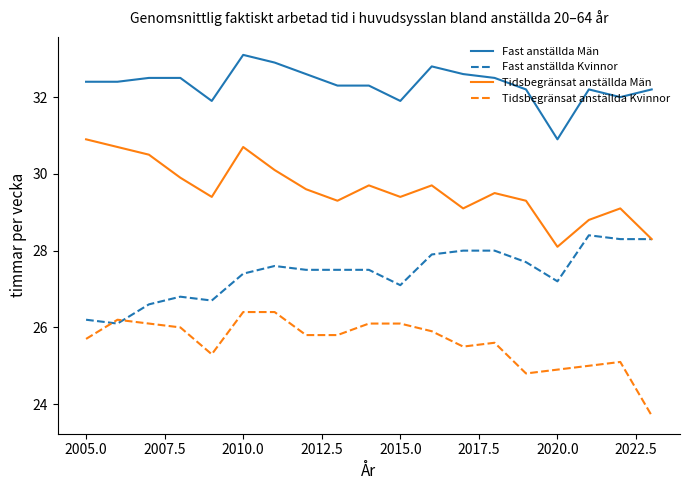

Which series has the largest total across all categories?

Fast anställda Män